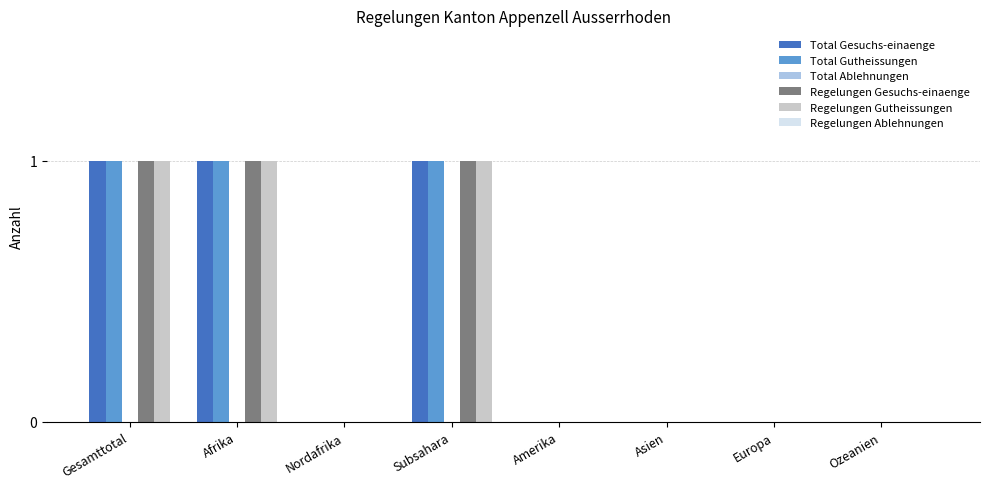

How many data points does each series have?

8